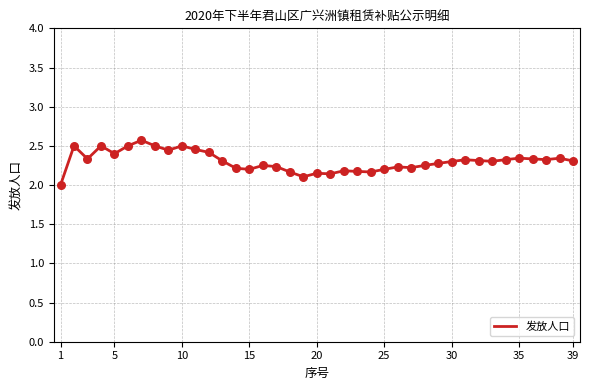

What is the maximum value shown in the chart?

2.6